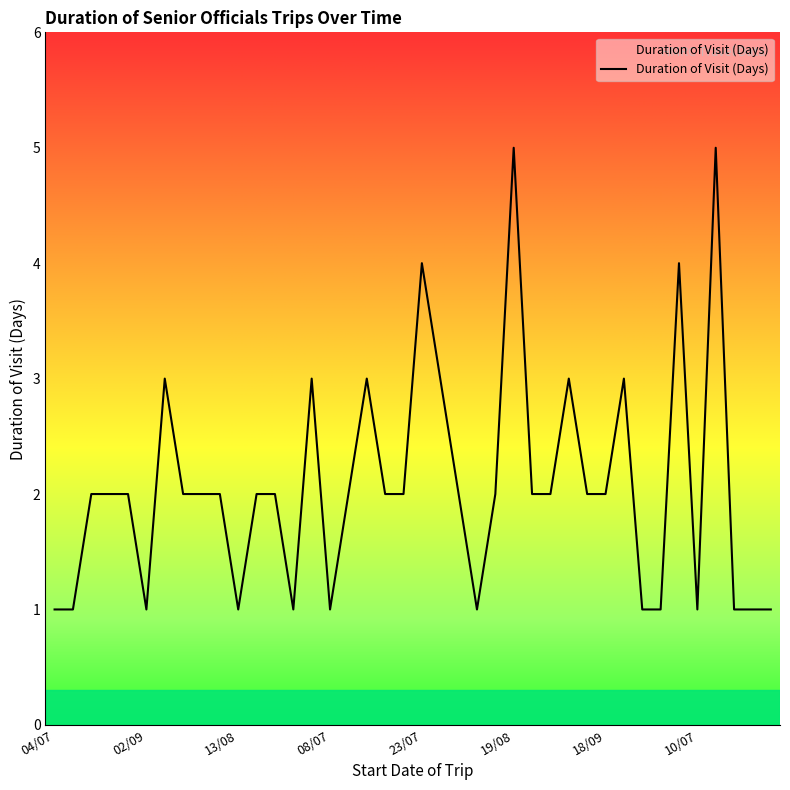

Reading left to right, what are all the values shown in this chart?

1	1	2	2	2	1	3	2	2	2	1	2	2	1	3	1	2	3	2	2	4	3	2	1	2	5	2	2	3	2	2	3	1	1	4	1	5	1	1	1